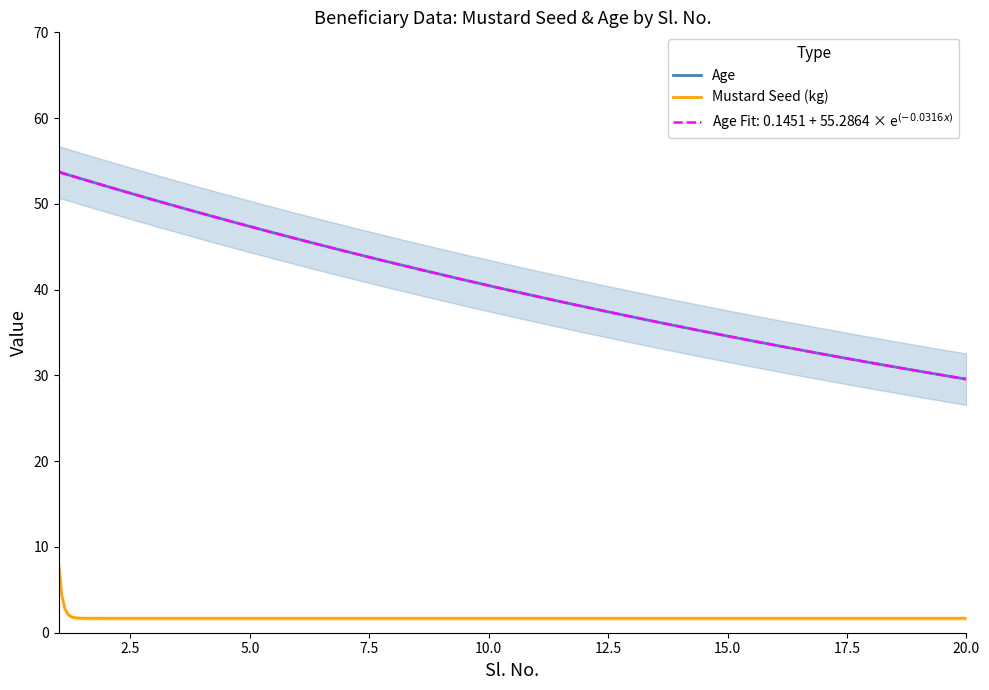

What is the value of the Sl_No point at the 4th from the left?

4